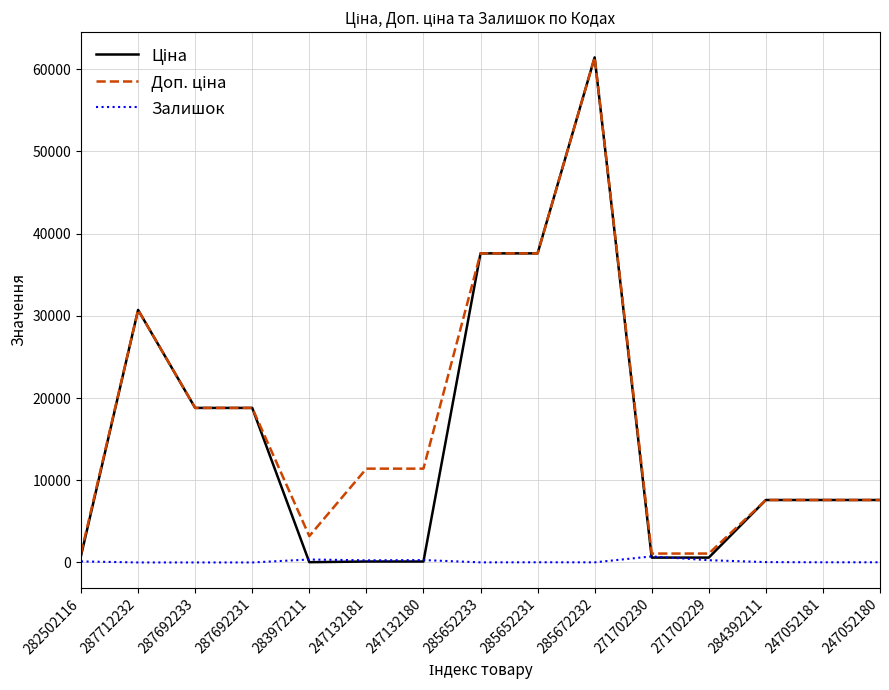

At which category is the sum across all series the highest?

285672232